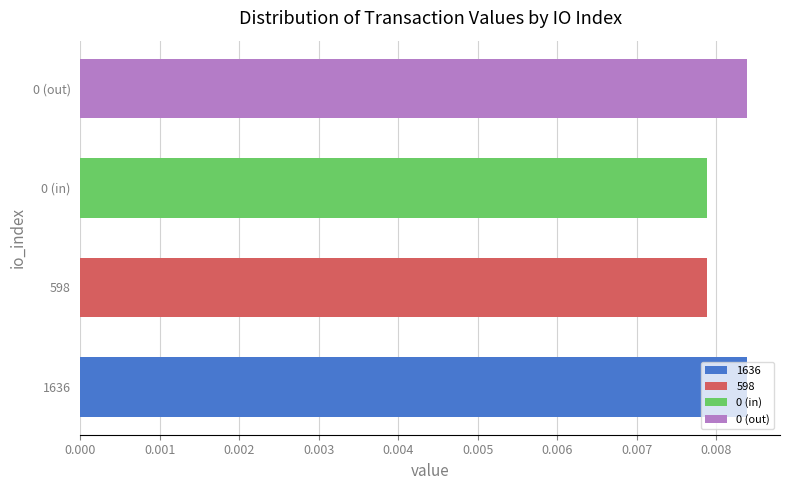

How many categories are shown in the chart?

4